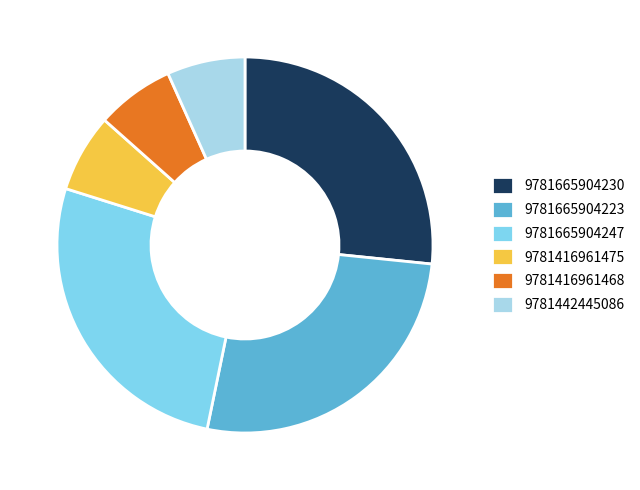

Is the sum of 9781665904230 and 9781665904223 greater than half?

Yes